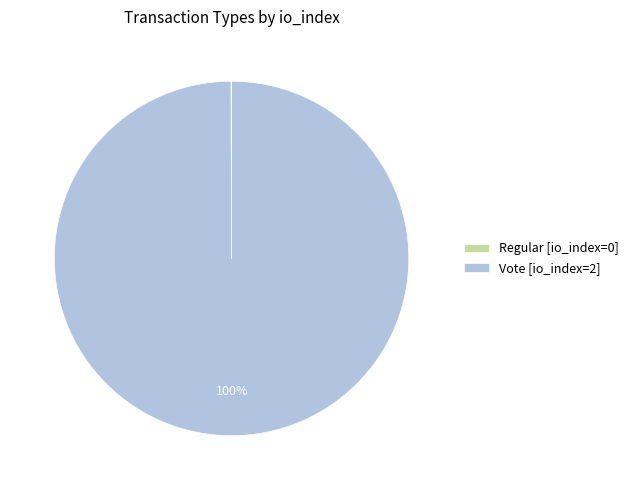

To the nearest percent, what is the average slice percentage?

50%